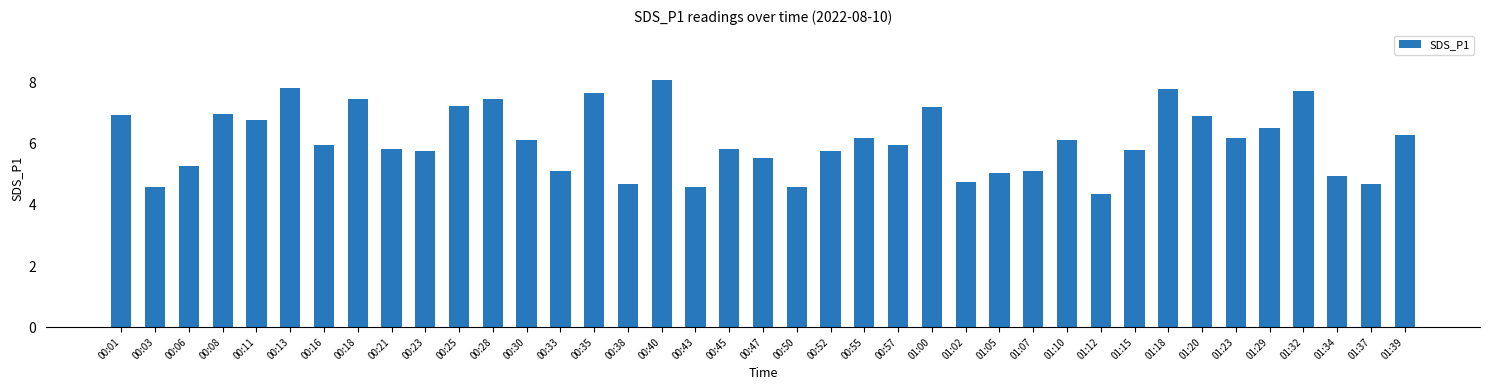

How many bars are there in total?

39